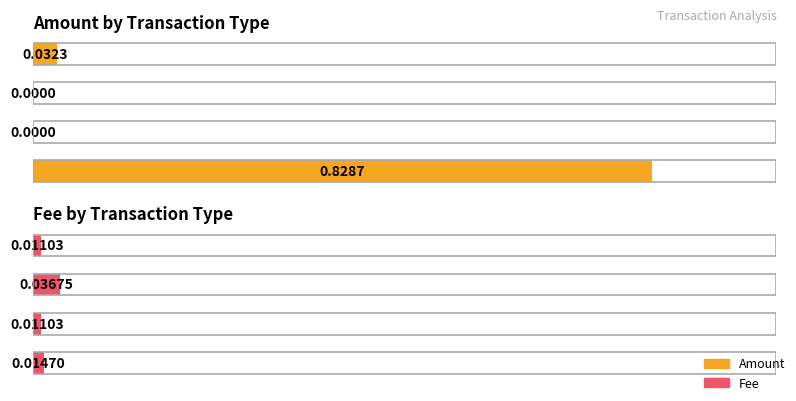

Is the value of Fee at Ordinary Payment greater than the value of Amount at Account Update?

Yes